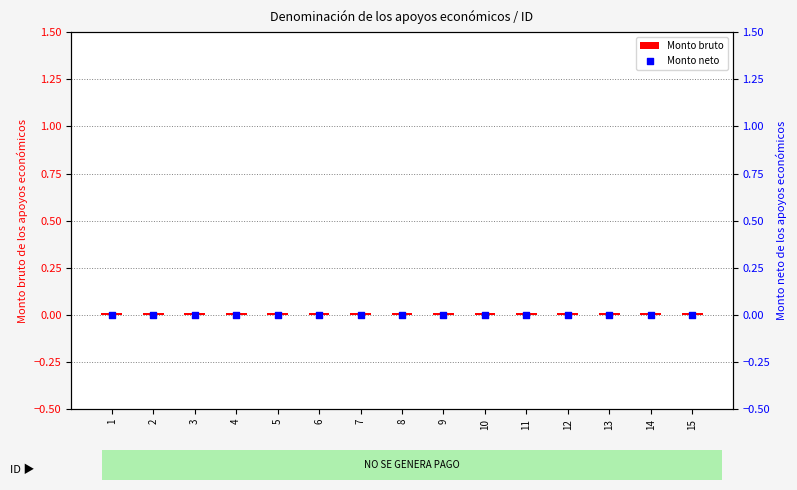

Which series contains the highest Y value?

Monto bruto